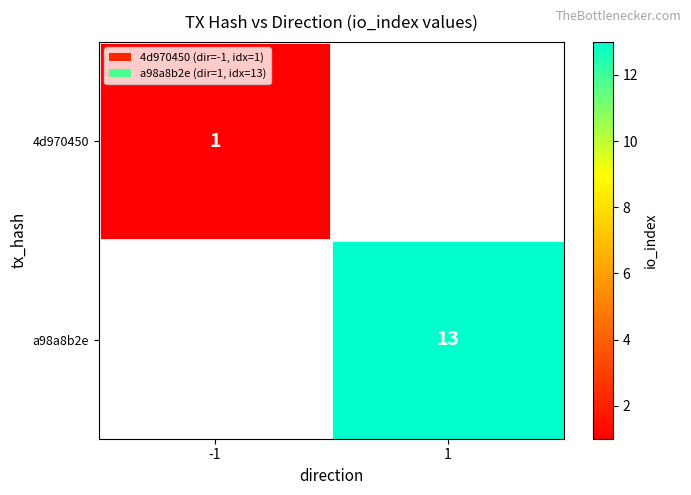

The 4d970450 series shows 1 at -1. True or false?

True